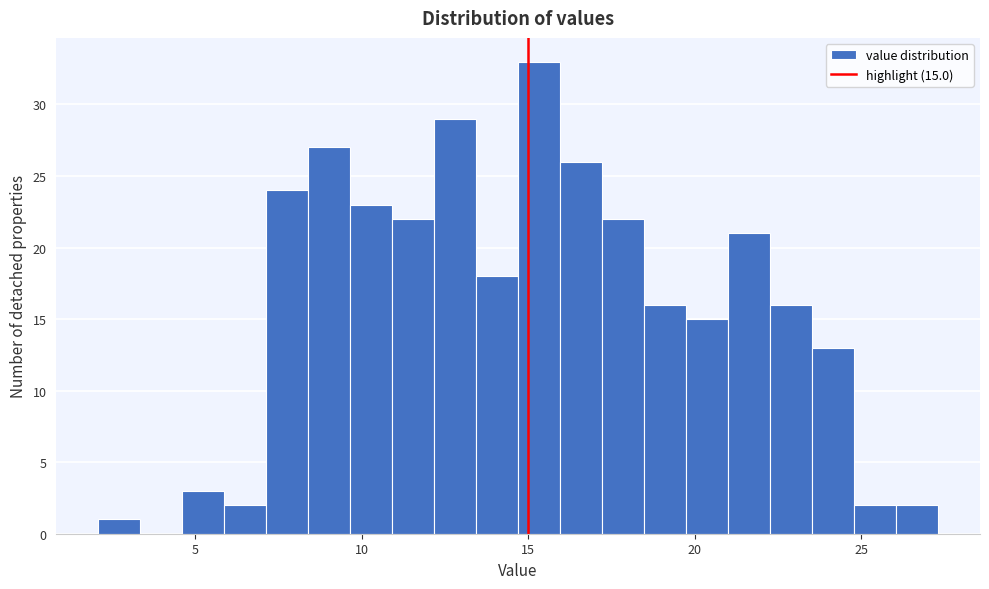

Around what value on the x-axis is the tallest bar? Give the approximate position of its centre, as read against the axis.

15.5